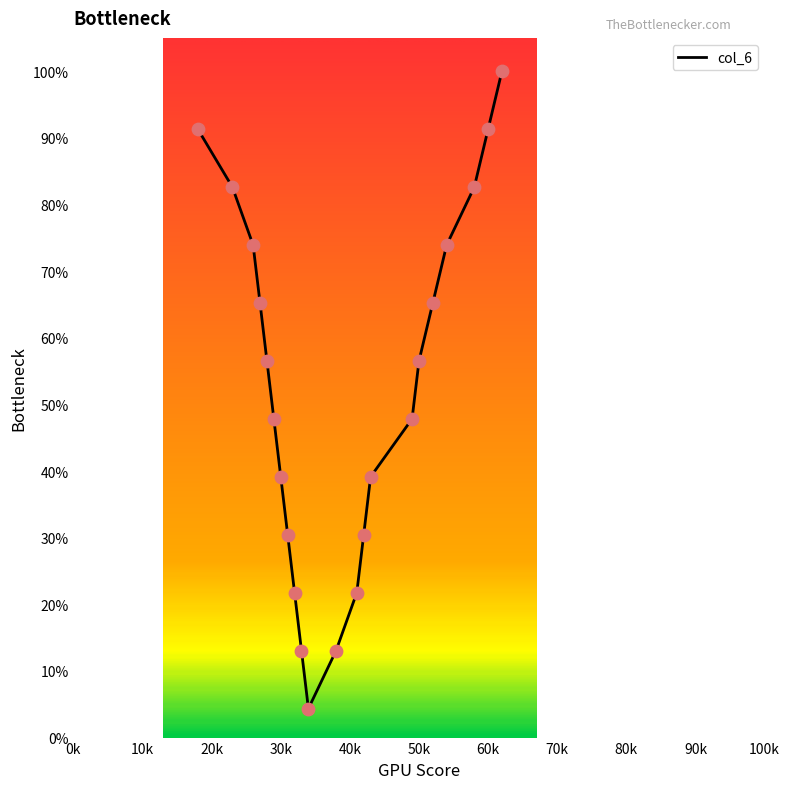

What is the difference between the maximum and minimum values?

95.7